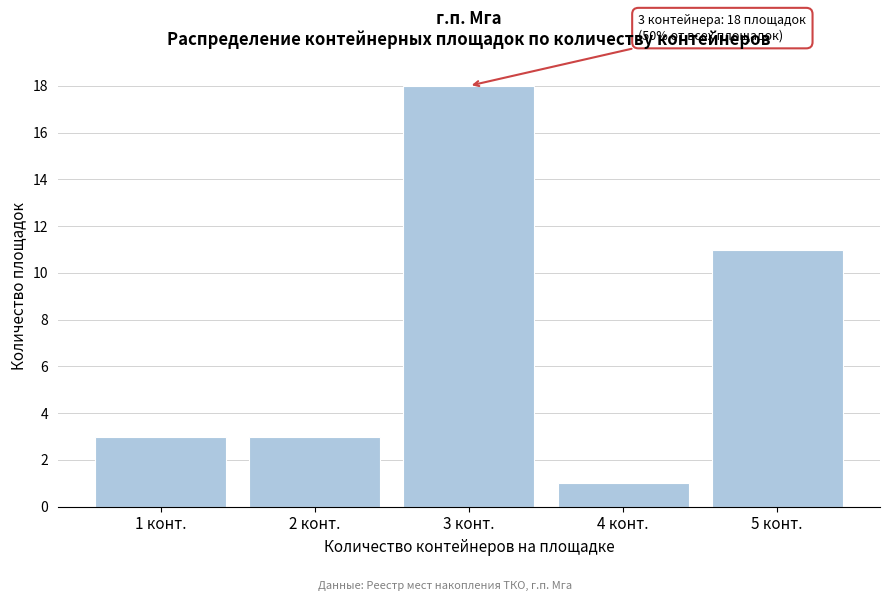

Reading left to right, list all the values displayed in this chart.

3	3	18	1	11